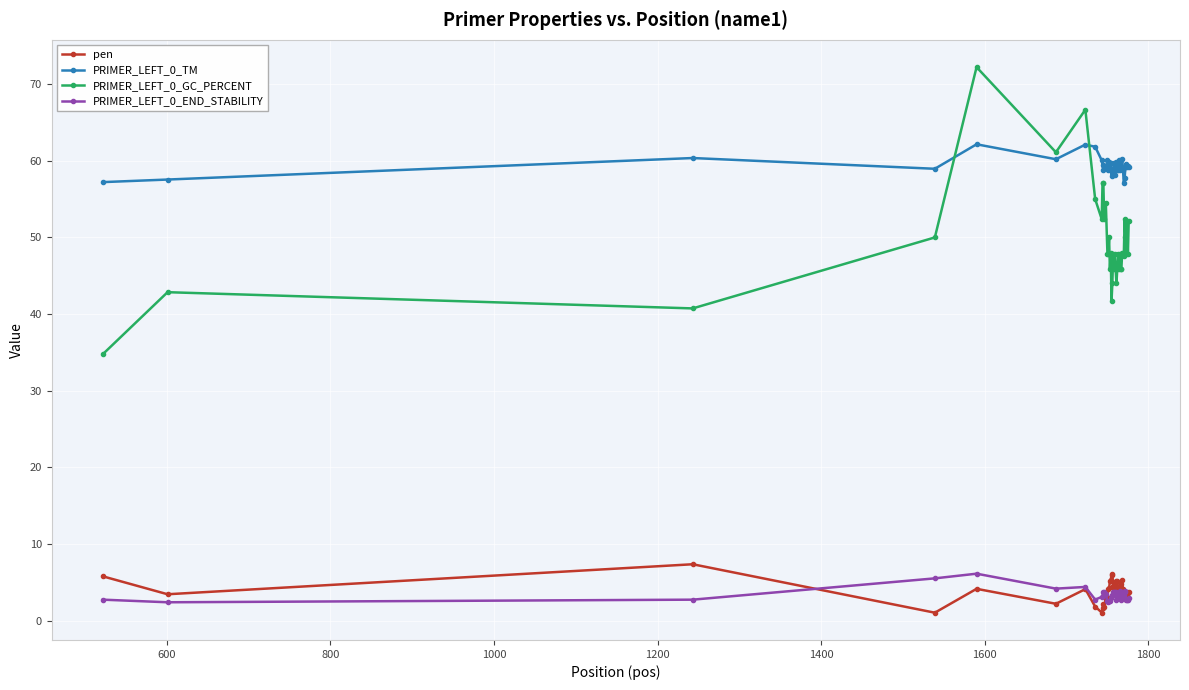

At how many categories does at least one series exceed 33?

40